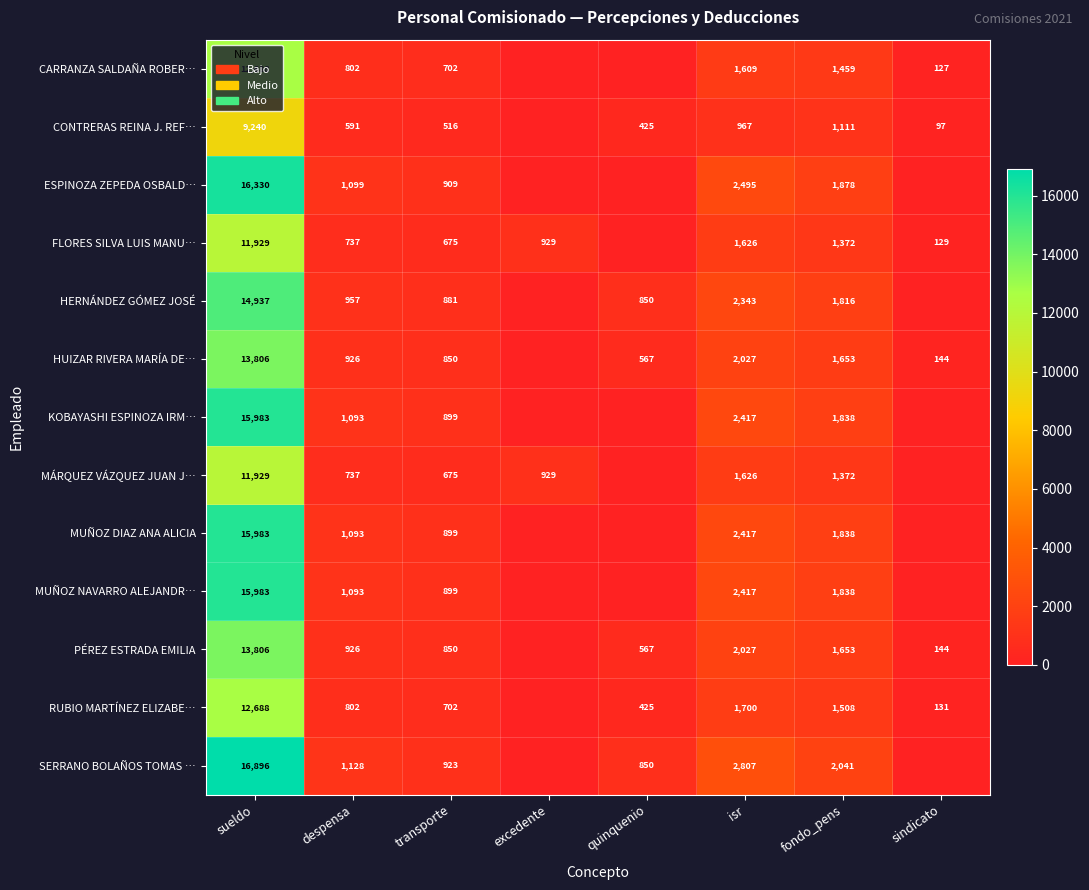

What is the sum of the MÁRQUEZ VÁZQUEZ JUAN J… values at despensa and excedente?

1666